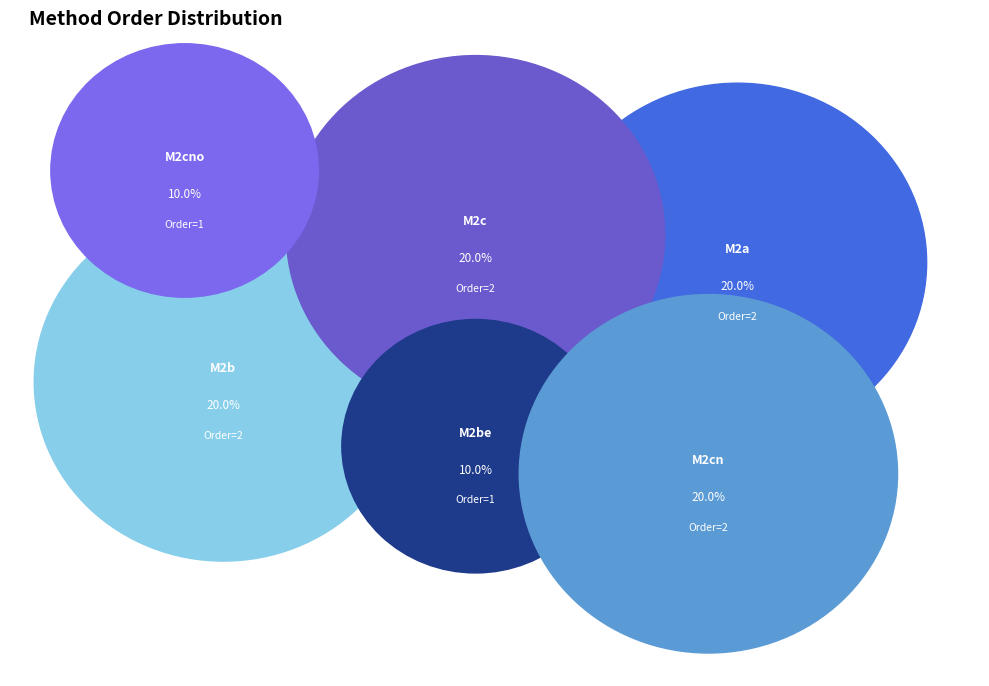

Does any single category account for the majority?

No